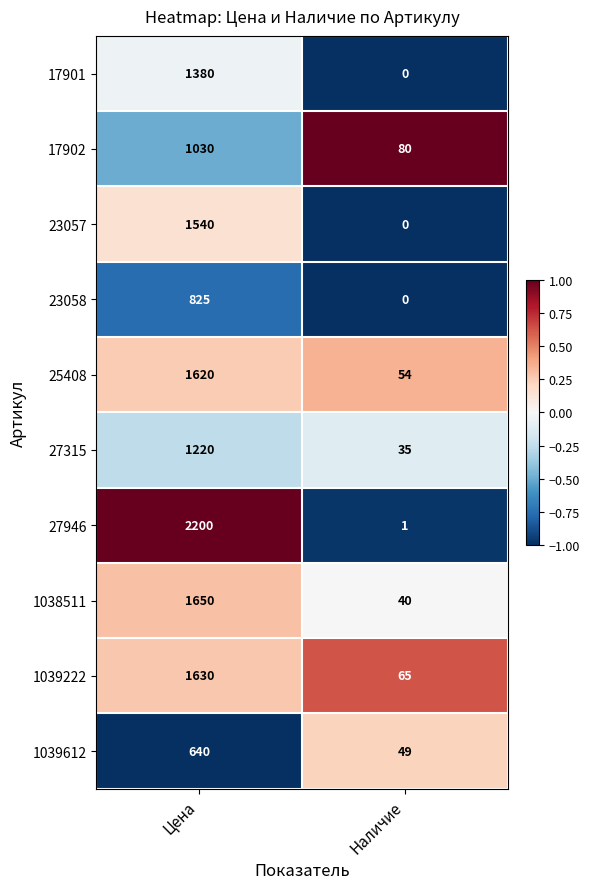

Reading left to right, extract all data points from this chart.

17901: 1380	0
17902: 1030	80
23057: 1540	0
23058: 825	0
25408: 1620	54
27315: 1220	35
27946: 2200	1
1038511: 1650	40
1039222: 1630	65
1039612: 640	49